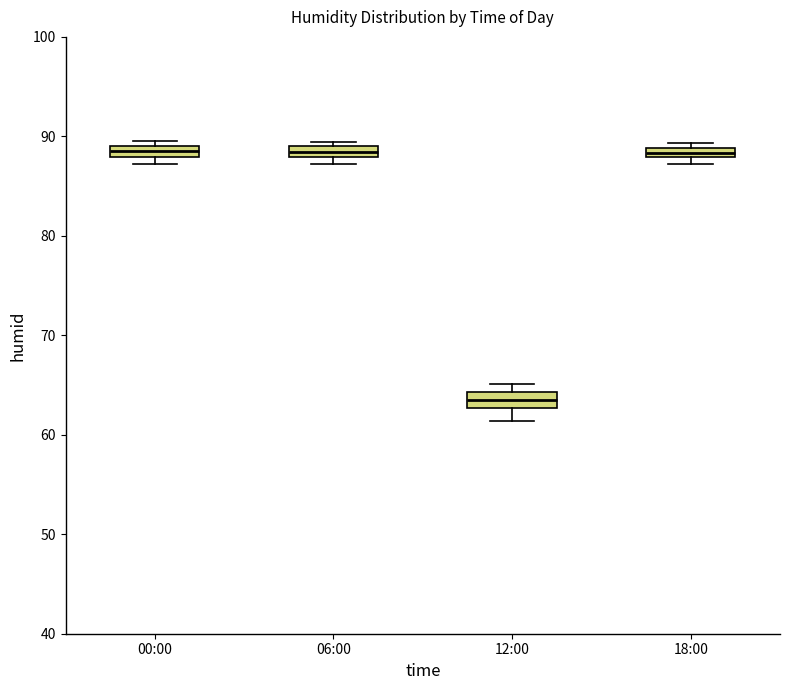

Where is the upper edge of the box for 06:00 on the y-axis? The values are not printed on the chart, so give them approximately, as read against the axis.

89